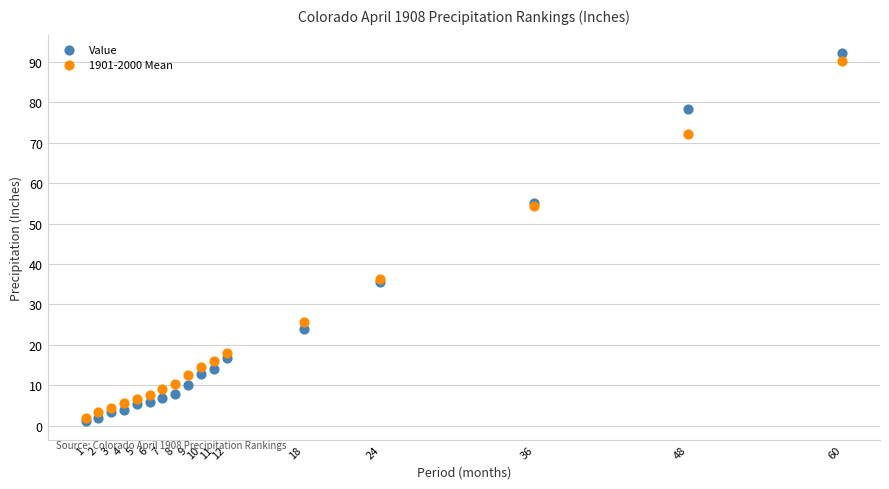

What are all the series names shown in the legend?

Value, 1901-2000 Mean